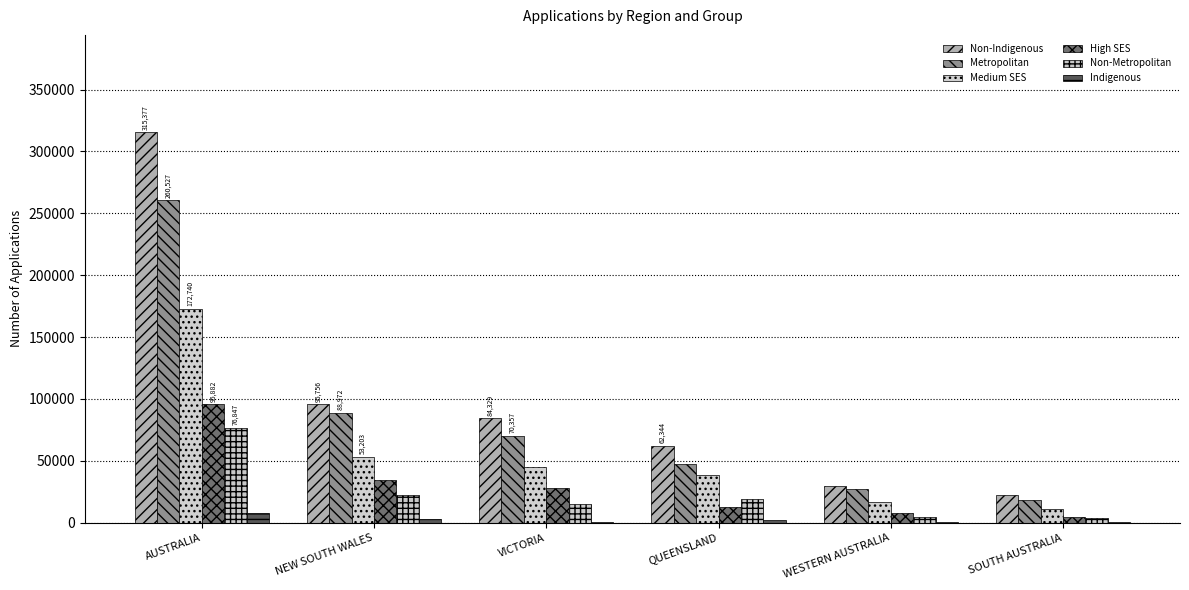

Which category has the highest value in the High SES series?

AUSTRALIA